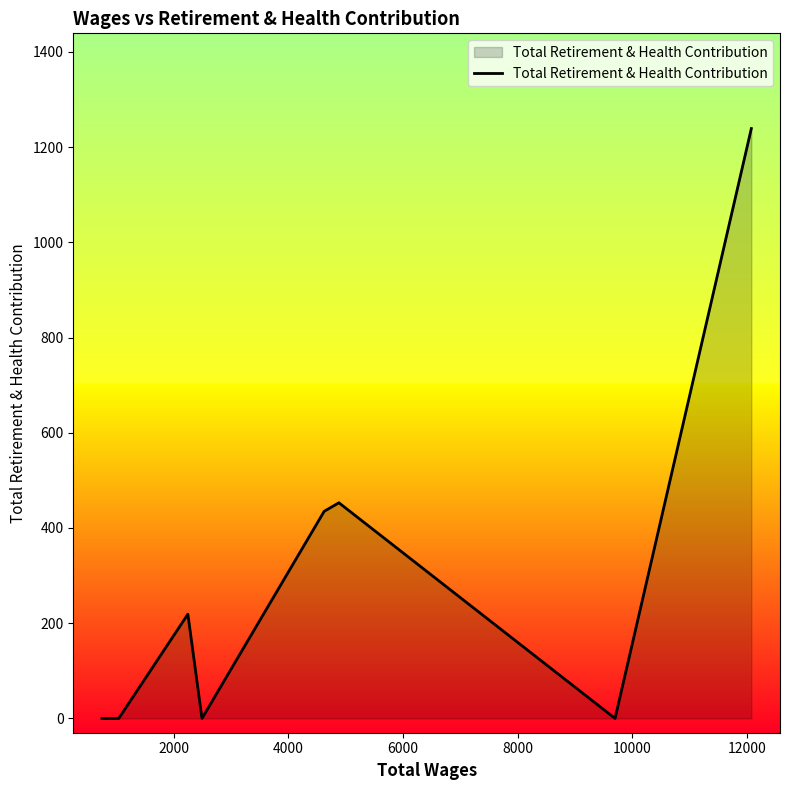

How many values are below 219?

4